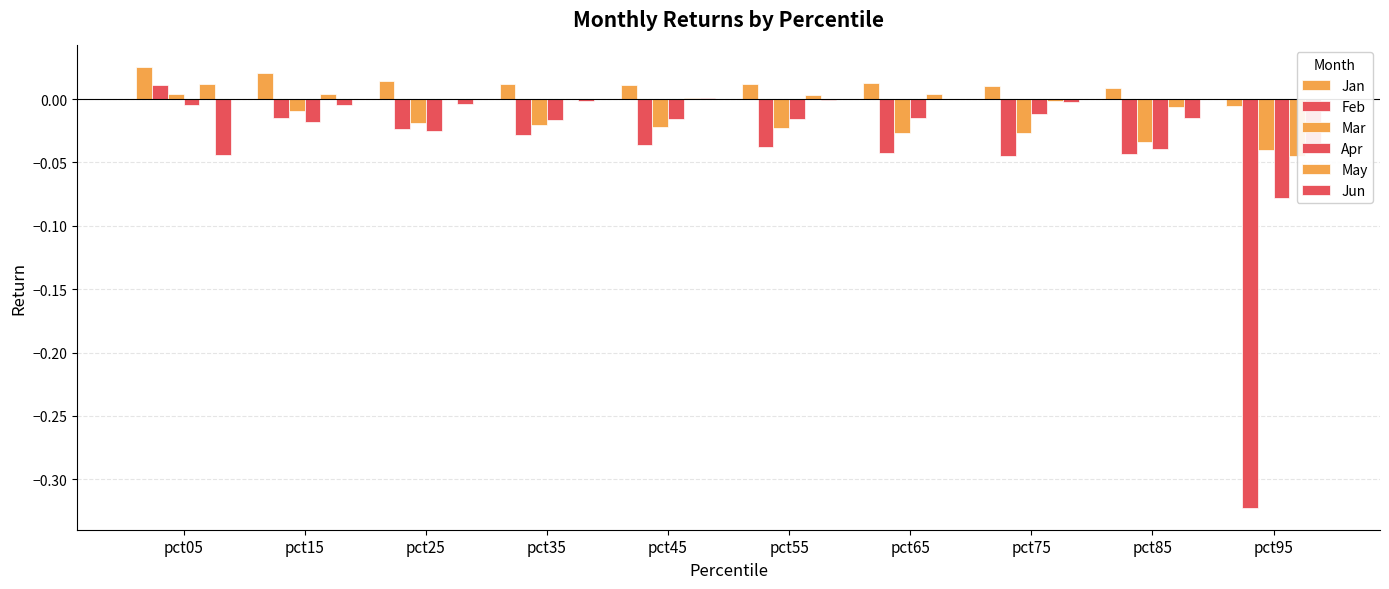

At how many categories does at least one series exceed 0?

9